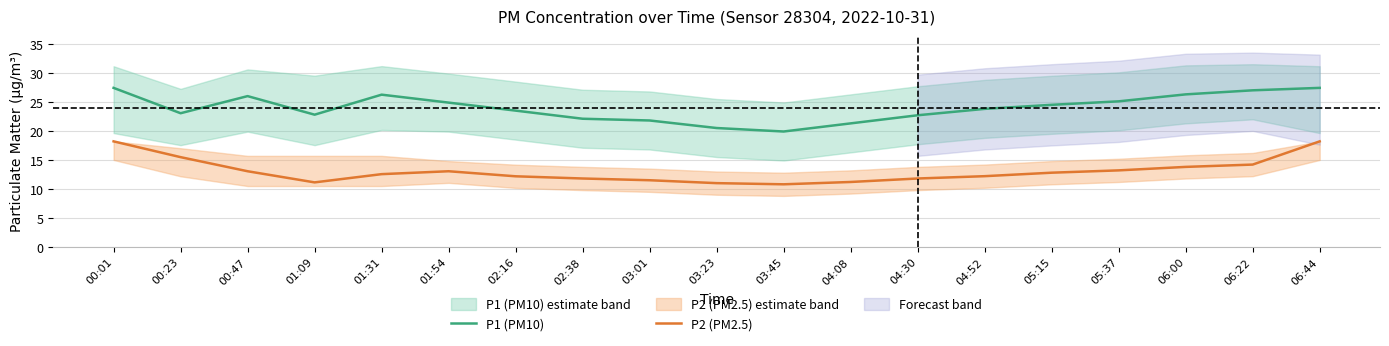

Does the chart have visible grid lines?

Yes